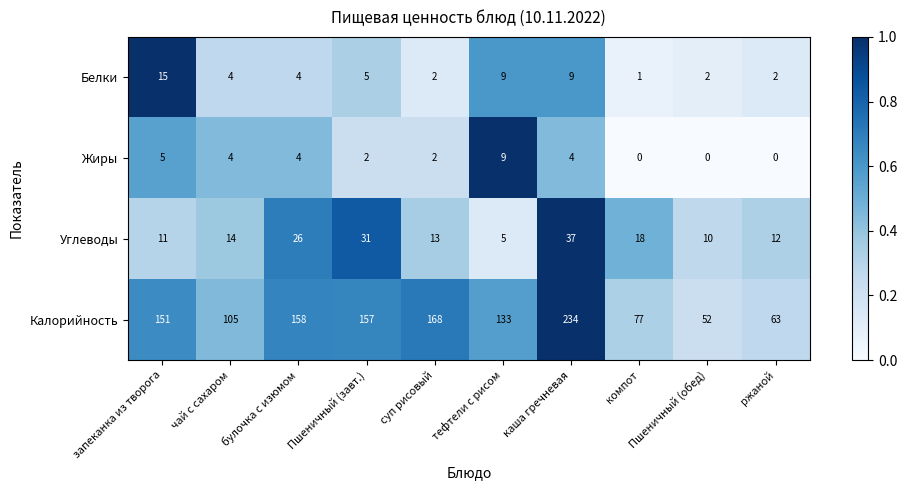

Rank the series at каша гречневая from highest to lowest value.

Калорийность, Углеводы, Белки, Жиры